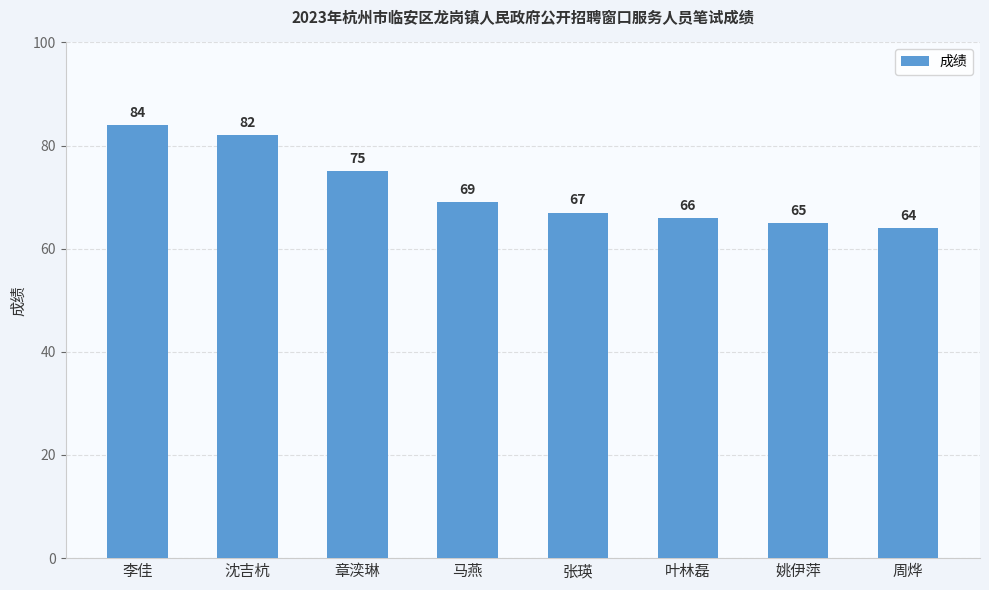

Rank the categories by value from highest to lowest.

李佳, 沈吉杭, 章湙琳, 马燕, 张瑛, 叶林磊, 姚伊萍, 周烨